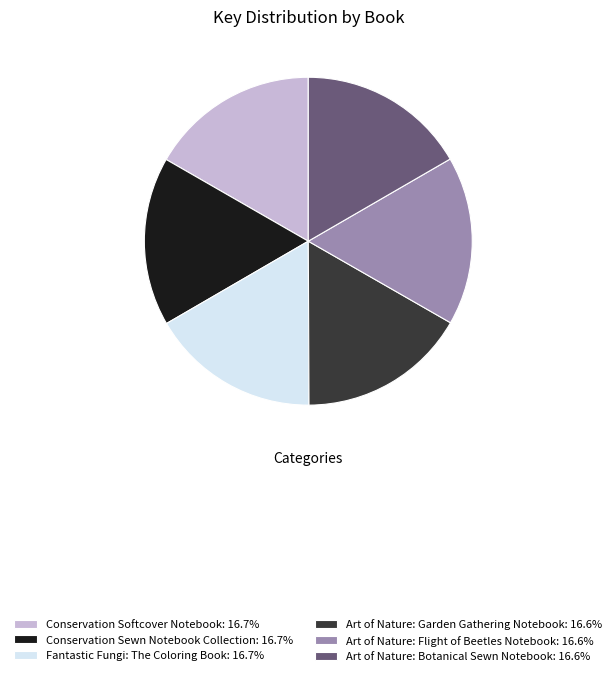

Is the sum of Art of Nature: Flight of Beetles Notebook: 16.6% and Conservation Sewn Notebook Collection: 16.7% greater than half?

No